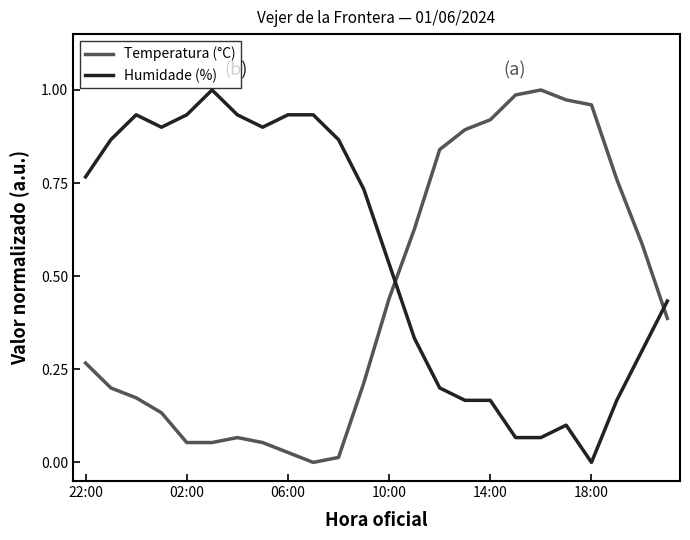

After their last crossing, which series has the higher values: Temperatura (°C) or Humidade (%)?

Humidade (%)